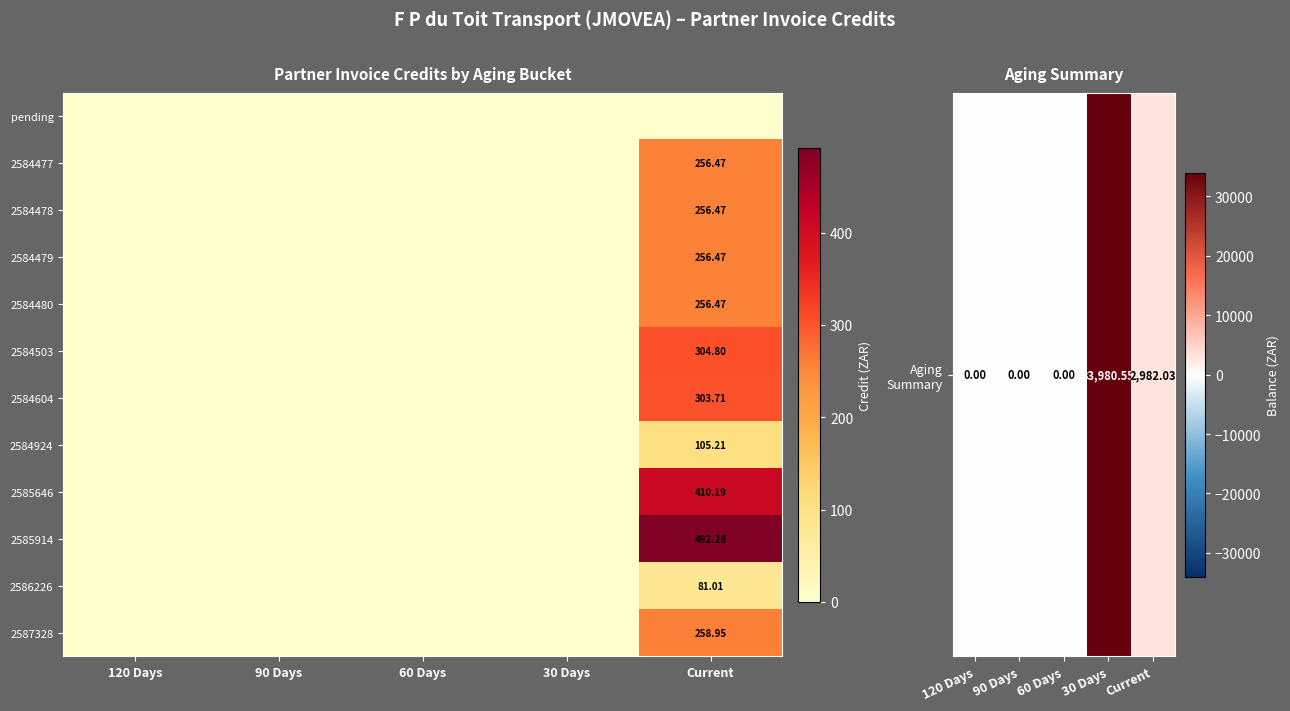

List the series in order of their peak value, lowest first.

2586226, 2584924, 2584477, 2584478, 2584479, 2584480, 2587328, 2584604, 2584503, 2585646, 2585914, Aging Summary